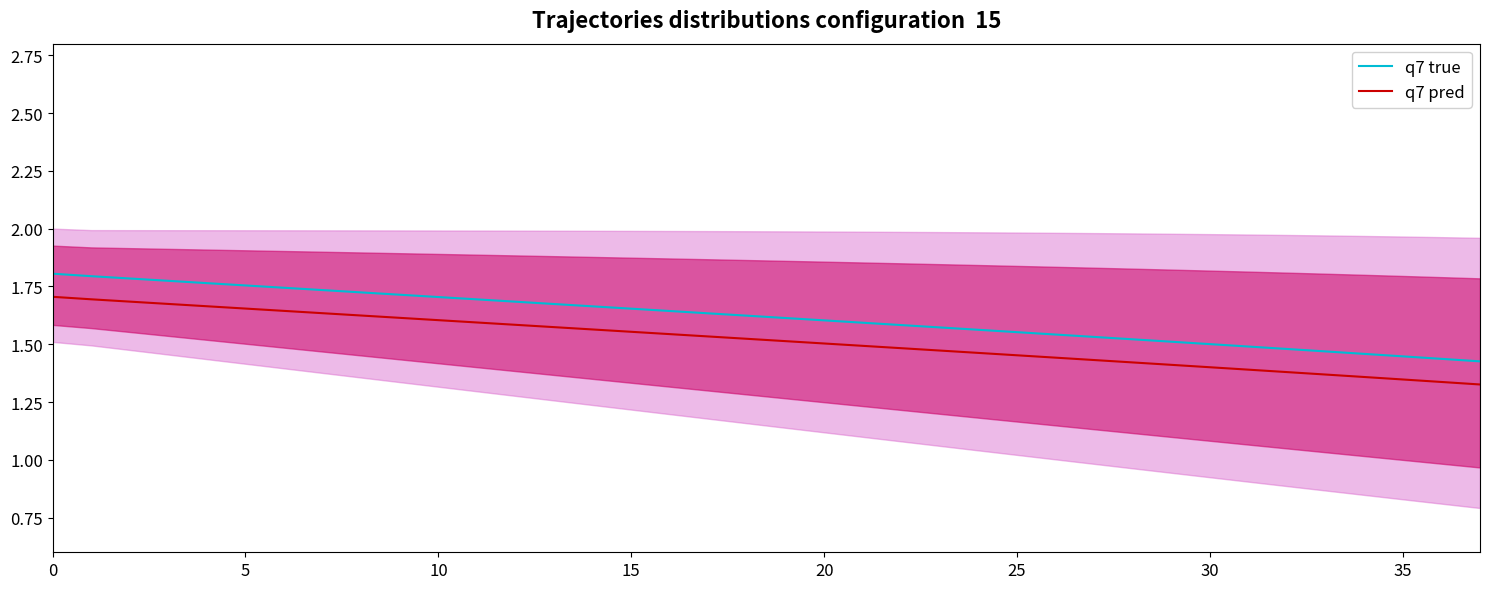

True or false: q7 pred and q7 true cross at least once.

False